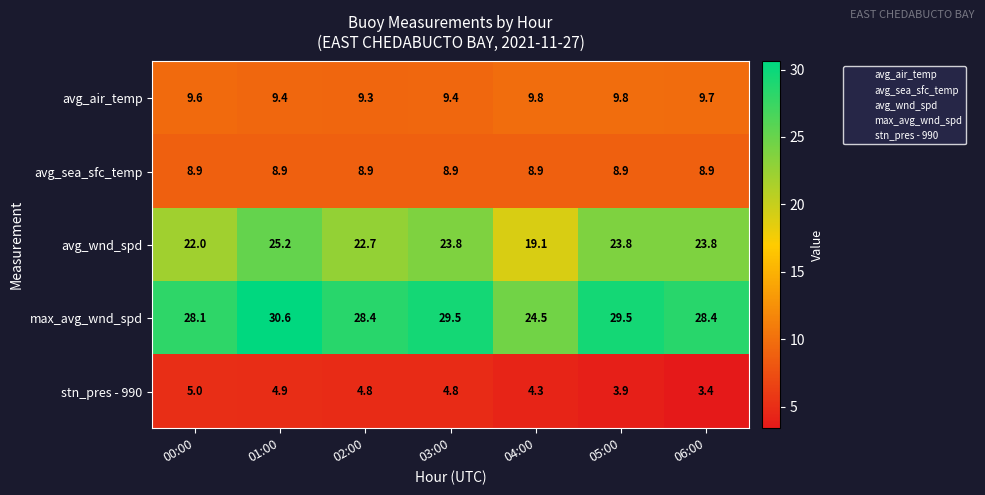

What is the difference between the avg_wnd_spd values at 04:00 and 06:00?

4.7